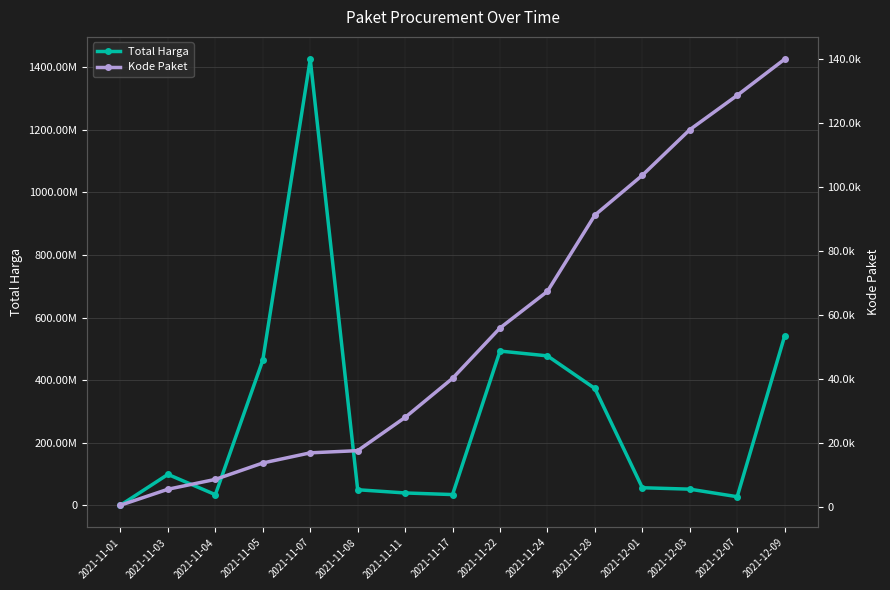

Which category has the lowest value across all series?

2021-11-01